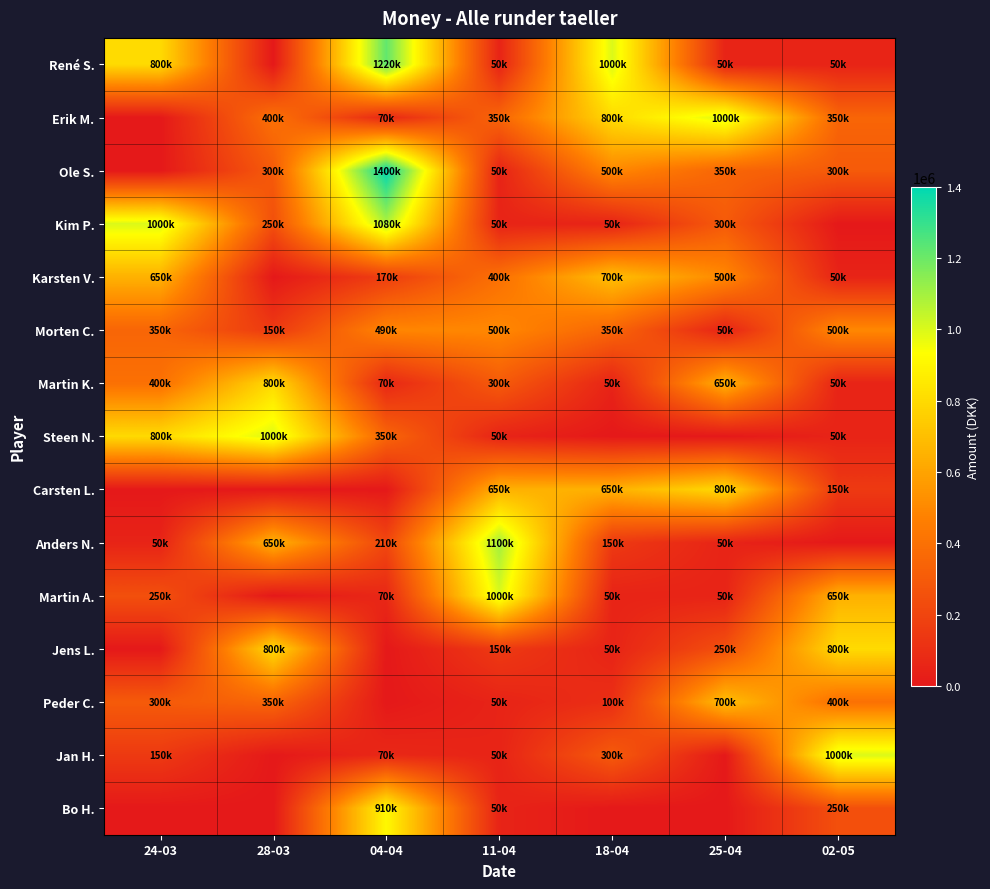

What is the total value across all series at 02-05?

4600000